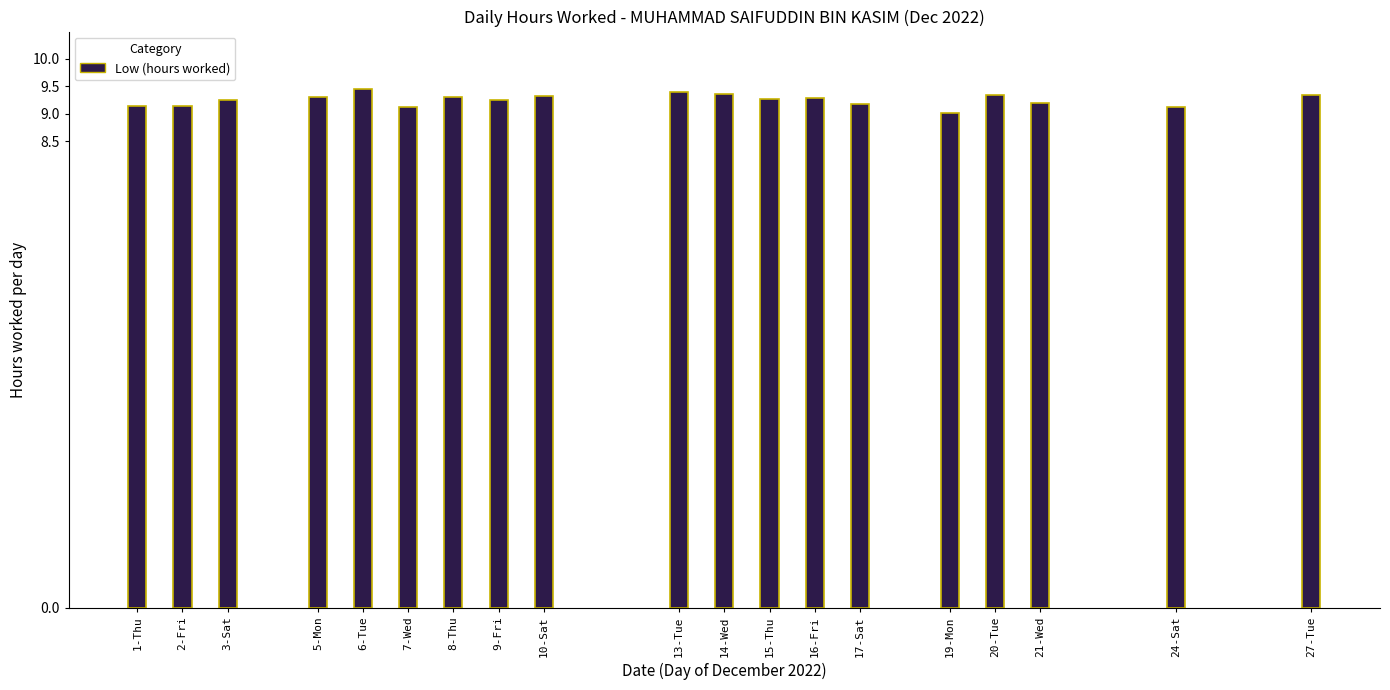

What is the difference between the second highest and minimum values?

0.4